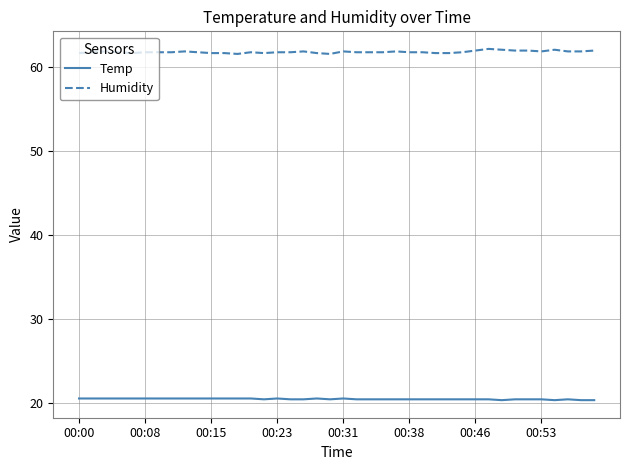

What is the maximum value for Humidity?

62.2